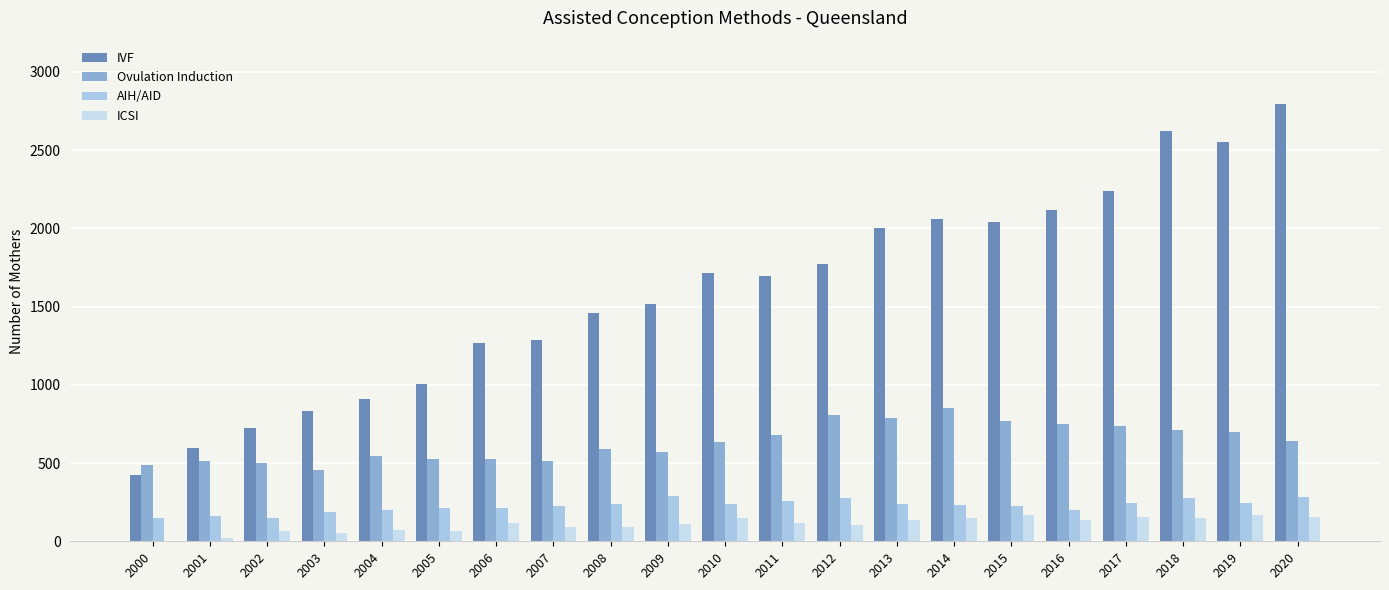

What is the maximum value shown in the chart?

2793